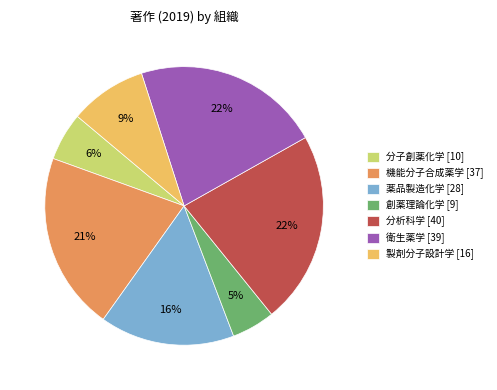

To the nearest percent, what percentage of the pie is 分子創薬化学?

6%